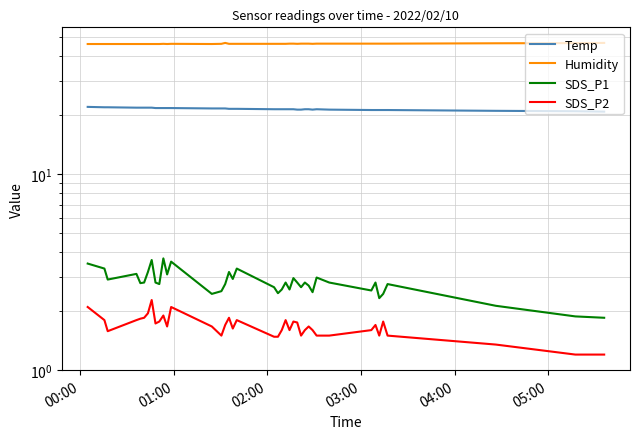

Which series has the largest total across all categories?

Humidity